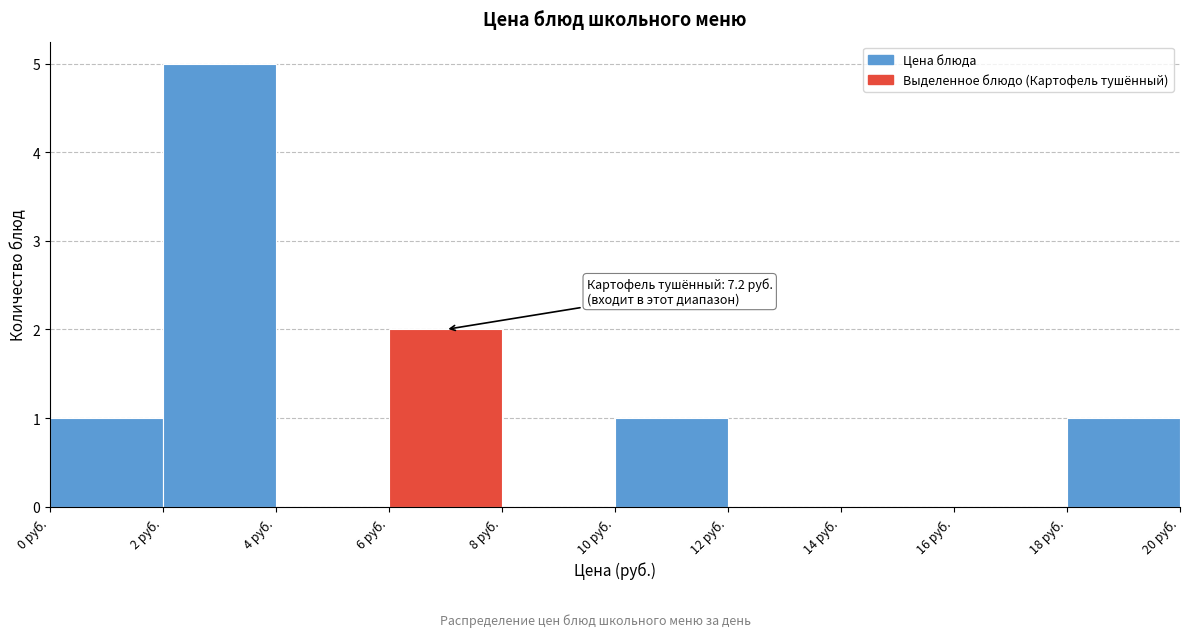

Over which range of the x-axis is the bar tallest?

2 to 4